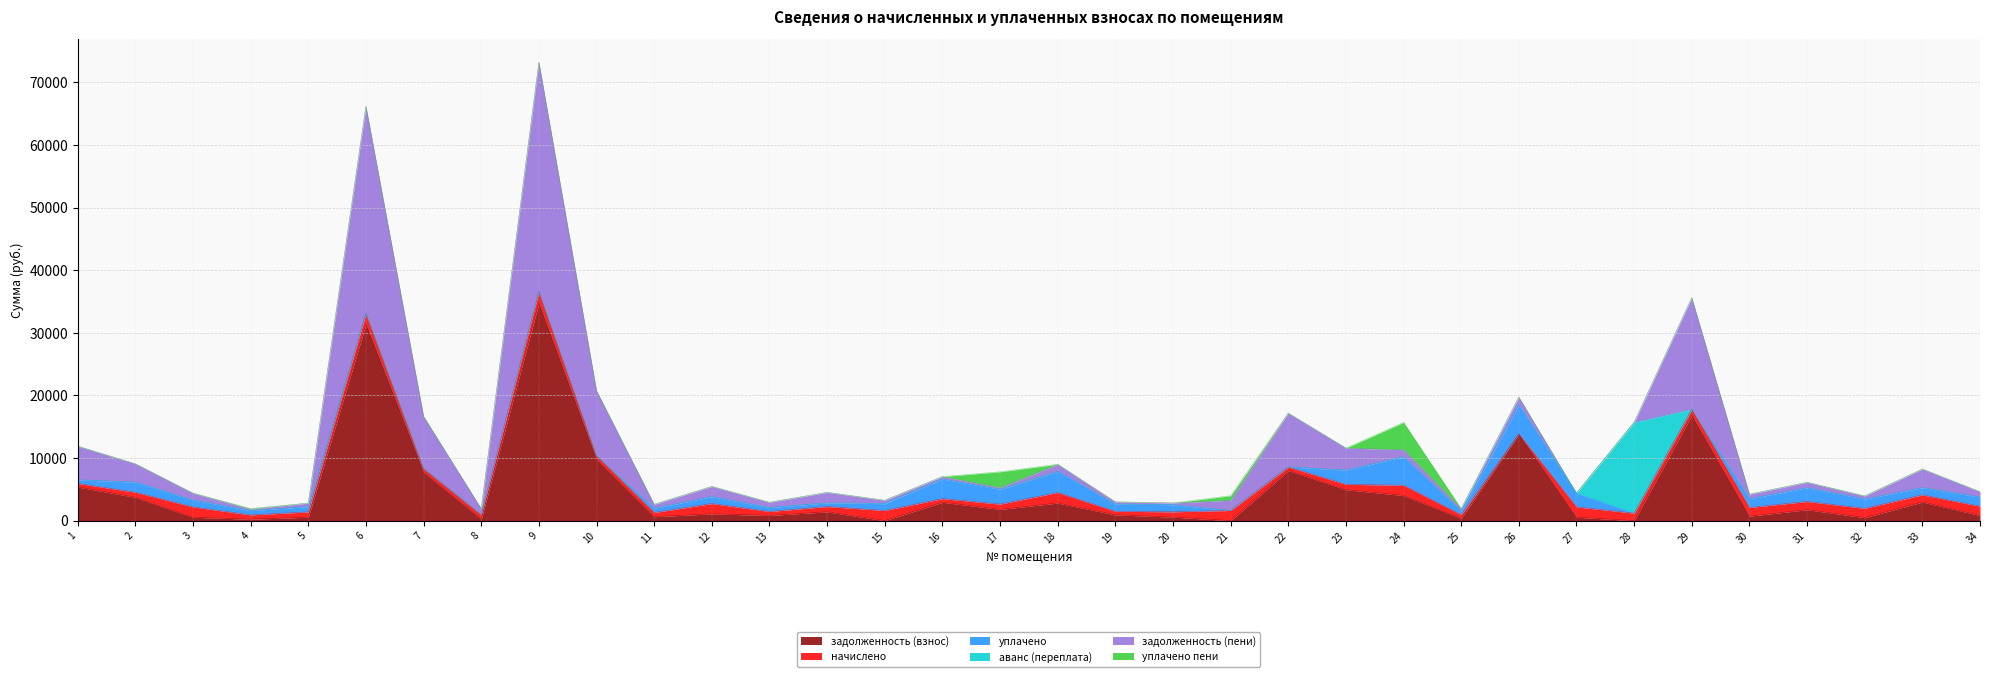

What value does the задолженность (взнос) series have at 25?

379.1